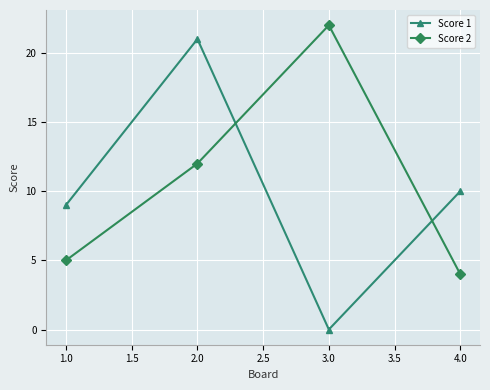

List the series in order of their peak value, highest first.

Score 2, Score 1